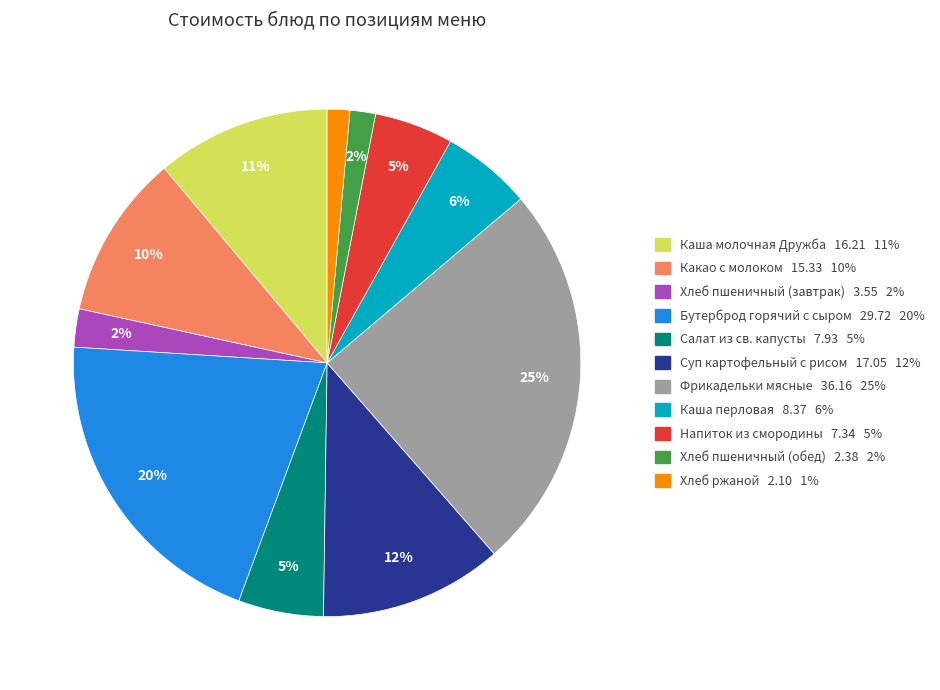

Combined, do Суп картофельный с рисом and Каша молочная Дружба account for over 50%?

No